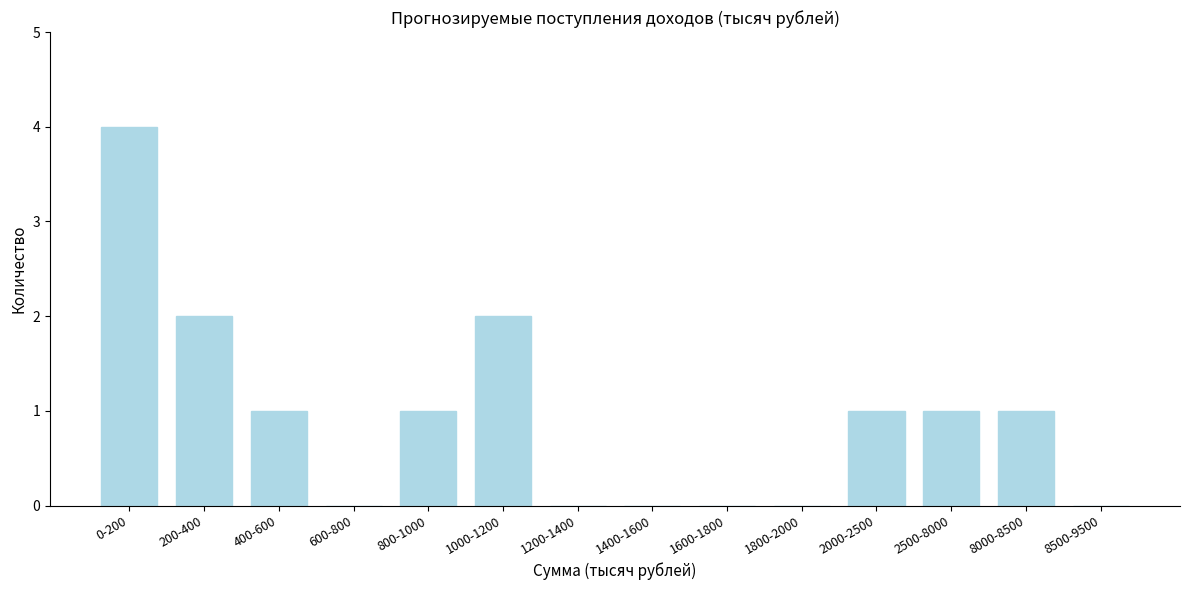

Reading left to right, what are all the values shown in this chart?

0-200=4	200-400=2	400-600=1	600-800=0	800-1000=1	1000-1200=2	1200-1400=0	1400-1600=0	1600-1800=0	1800-2000=0	2000-2500=1	2500-8000=1	8000-8500=1	8500-9500=0